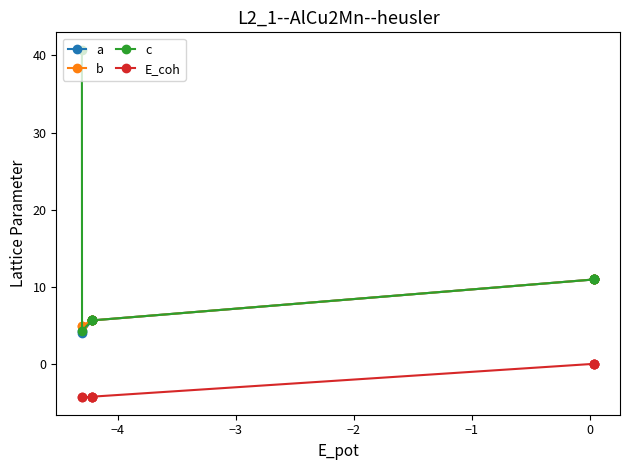

What is the difference between the maximum and second lowest values in the E_coh series?

4.3